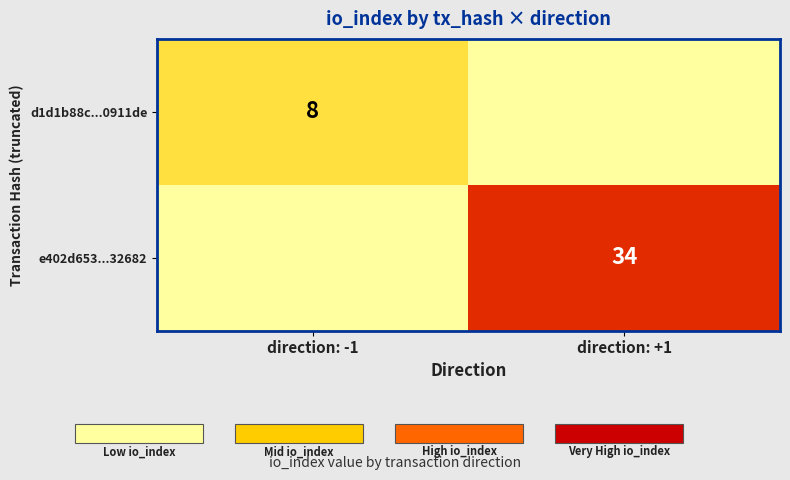

True or false: d1d1b88c...0911de has a value of 8 at direction: -1.

True